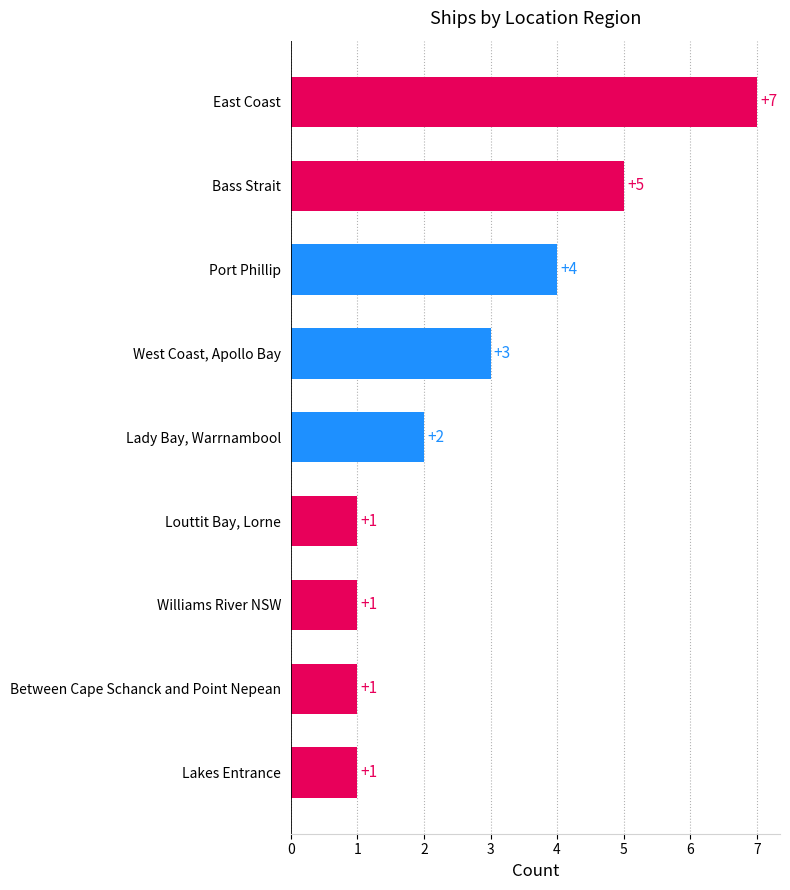

Is it true that the value at Port Phillip is 3?

False